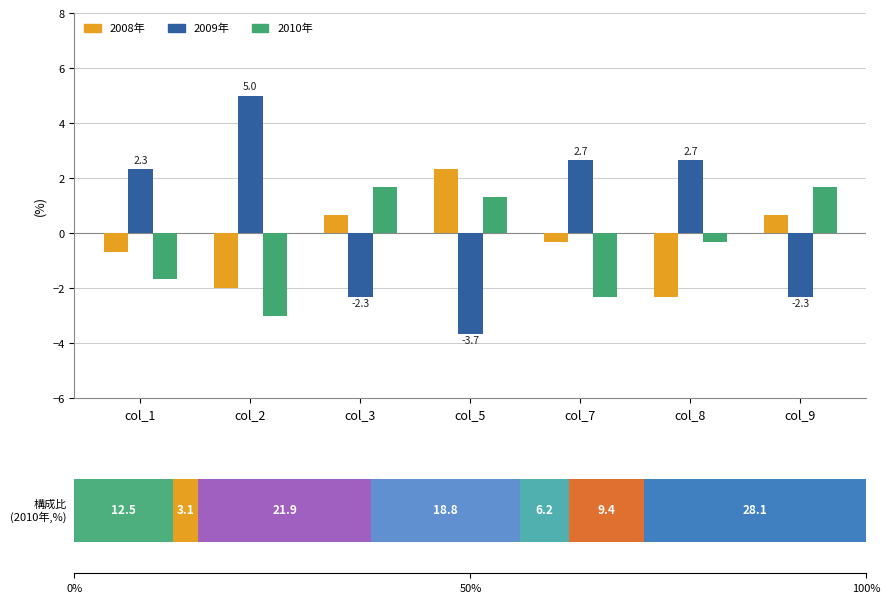

What is the sum of all 2010年 values?

-2.7